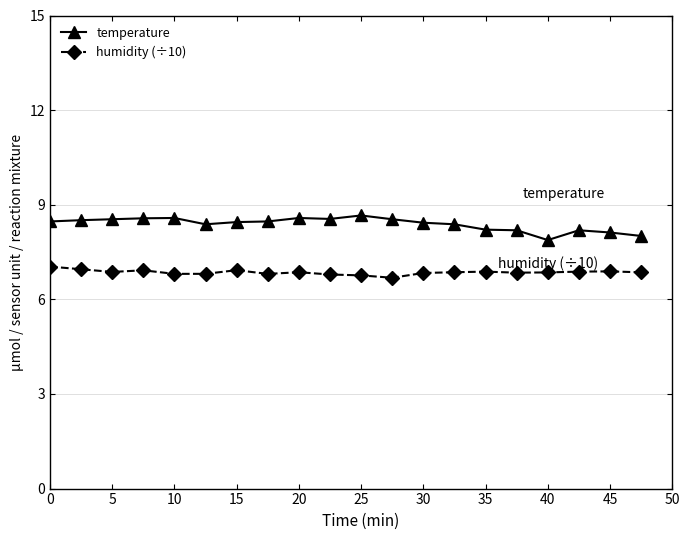

What is the sum of all temperature values?

167.7